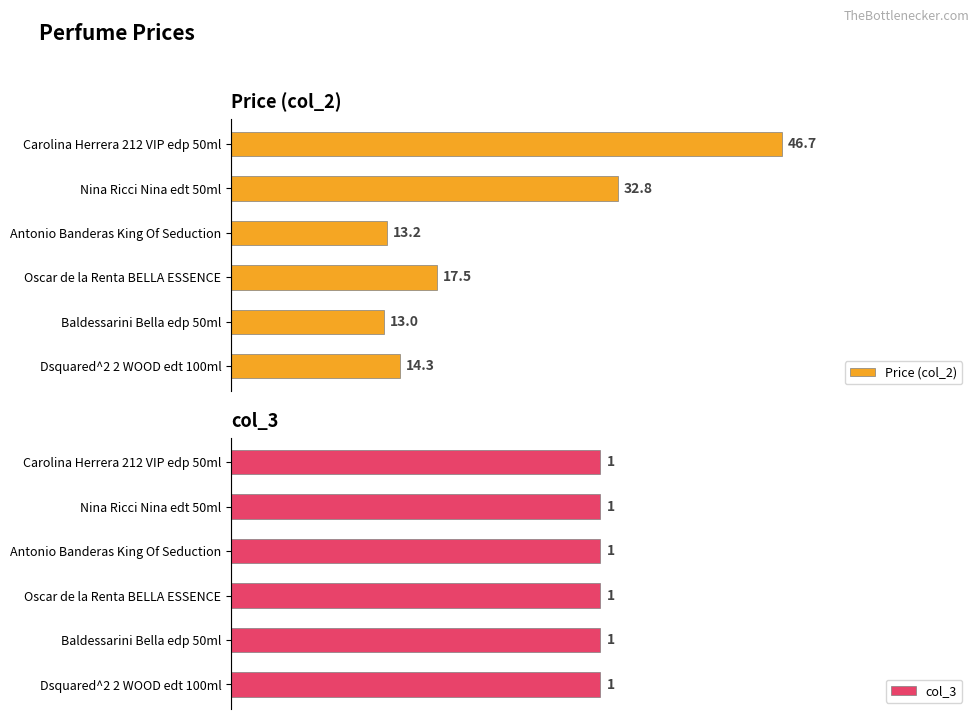

How many bars are there in each group?

2